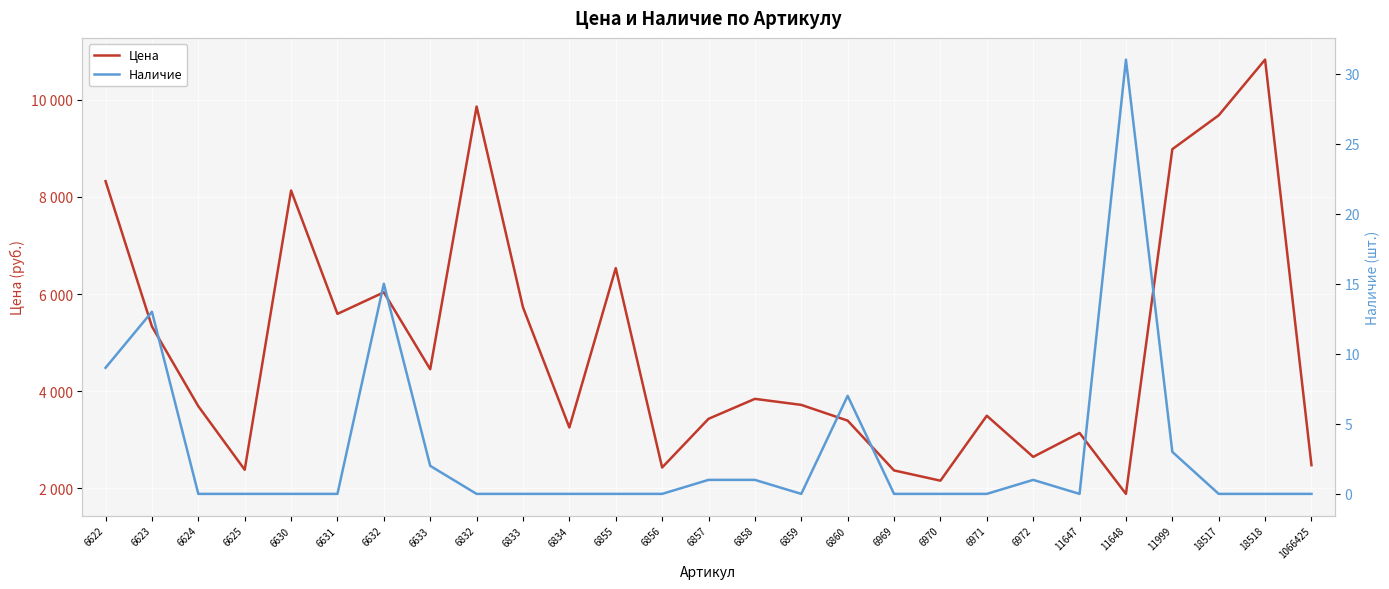

True or false: Наличие and Цена intersect in this chart.

False